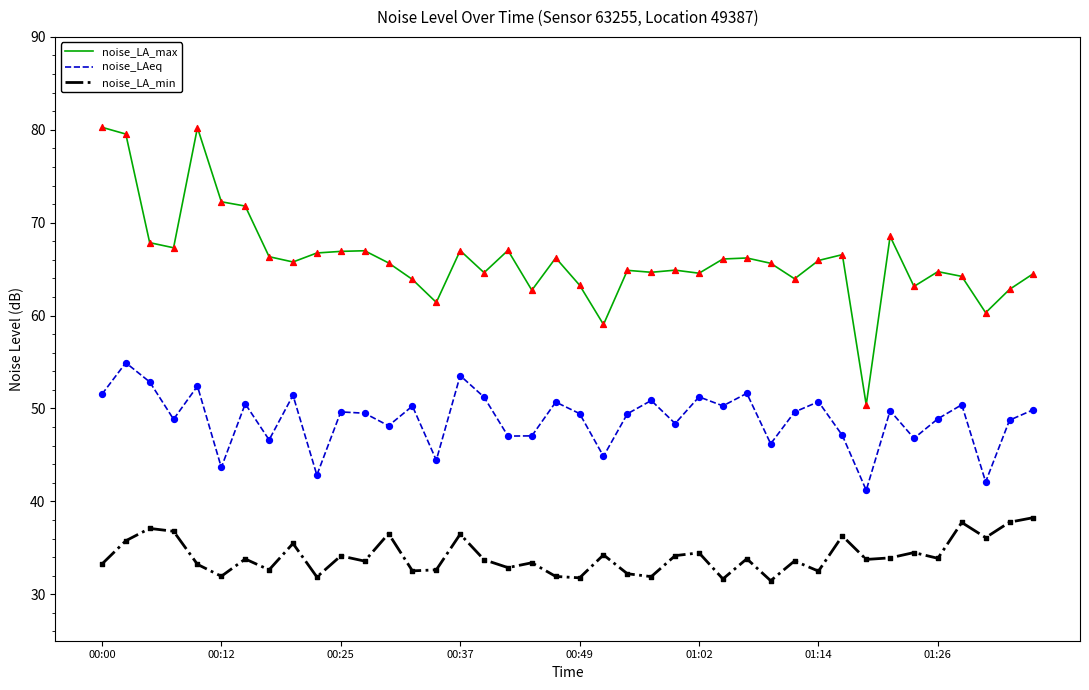

Which series has the largest range (max minus min)?

noise_LA_max